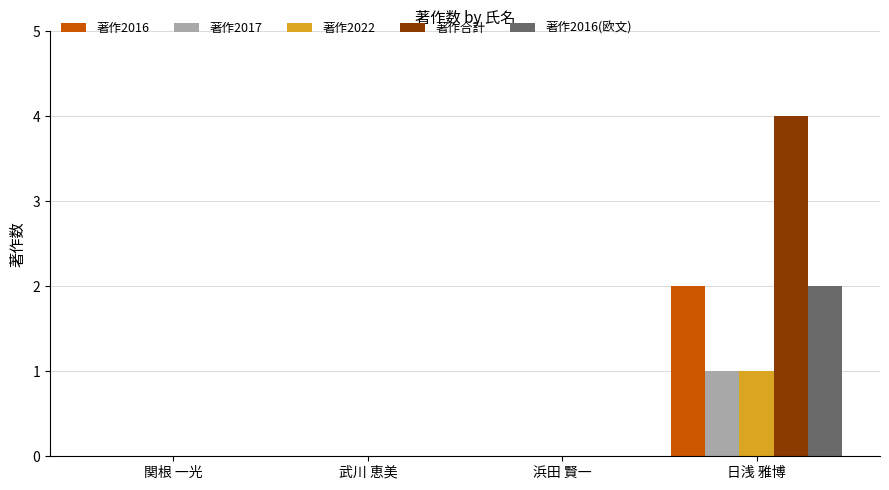

How many 著作2022 values are between 0 and 1?

4